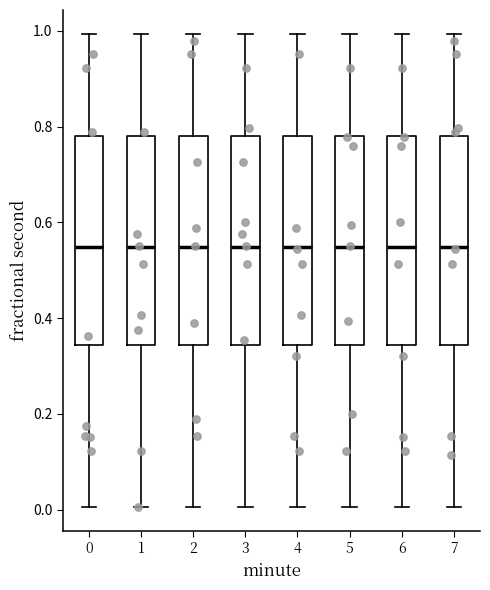

Reading left to right, transcribe this box plot: for each box, give where its median line is, the range the box spans, and where its two whiskers end, as read against the y-axis. The values are not printed on the chart, so give them approximately, as read against the axis.

0: median 0.54, box 0.34 to 0.78, whiskers 0.00 to 1.00
1: median 0.54, box 0.34 to 0.78, whiskers 0.00 to 1.00
2: median 0.54, box 0.34 to 0.78, whiskers 0.00 to 1.00
3: median 0.54, box 0.34 to 0.78, whiskers 0.00 to 1.00
4: median 0.54, box 0.34 to 0.78, whiskers 0.00 to 1.00
5: median 0.54, box 0.34 to 0.78, whiskers 0.00 to 1.00
6: median 0.54, box 0.34 to 0.78, whiskers 0.00 to 1.00
7: median 0.54, box 0.34 to 0.78, whiskers 0.00 to 1.00